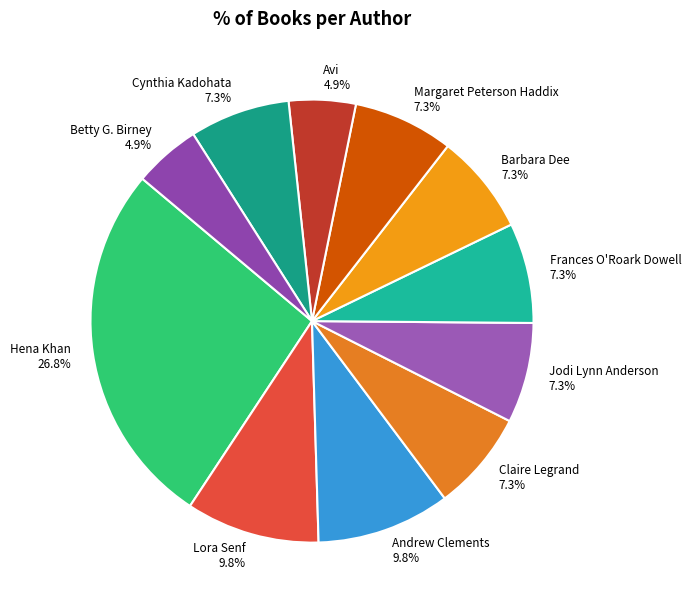

Is Margaret Peterson Haddix the majority of the pie?

No